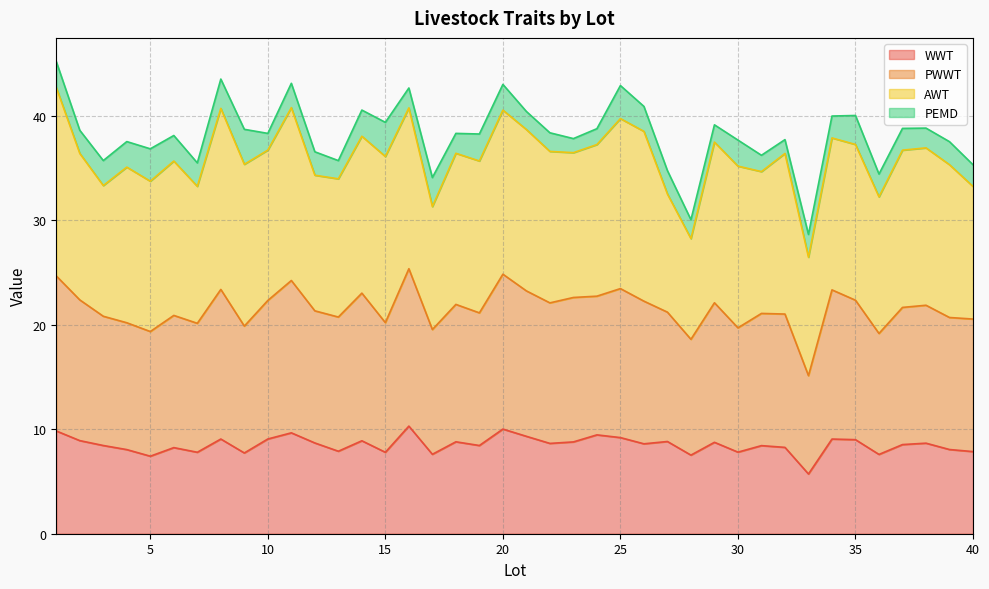

What is the total value across all series at 40?

35.3